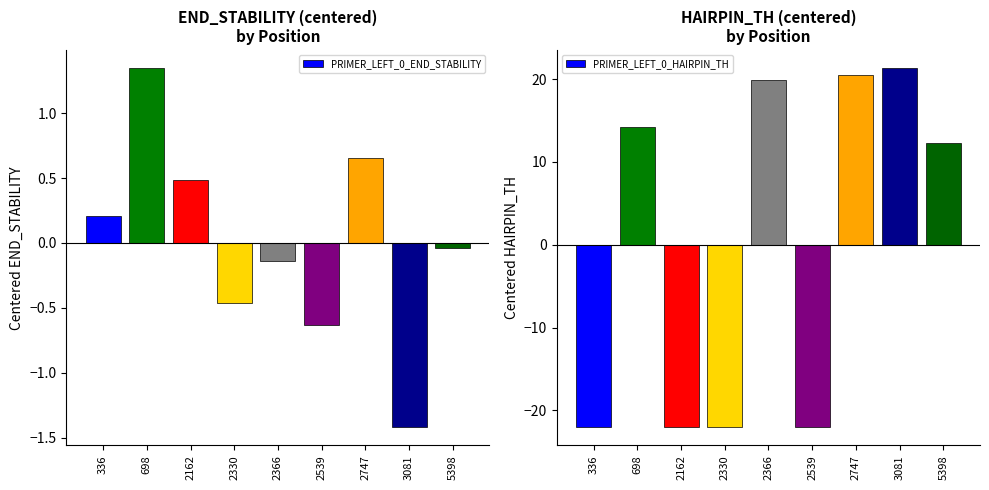

Rank the categories by PRIMER_LEFT_0_END_STABILITY value from lowest to highest.

3081, 2539, 2330, 2366, 5398, 336, 2162, 2747, 698